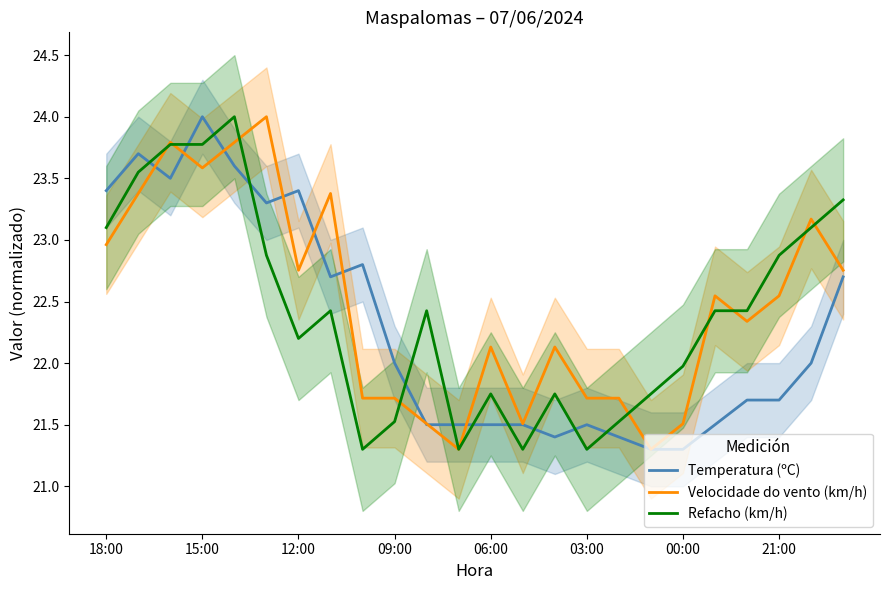

Is it true that Refacho (km/h) equals 32.0 at 12:00?

False